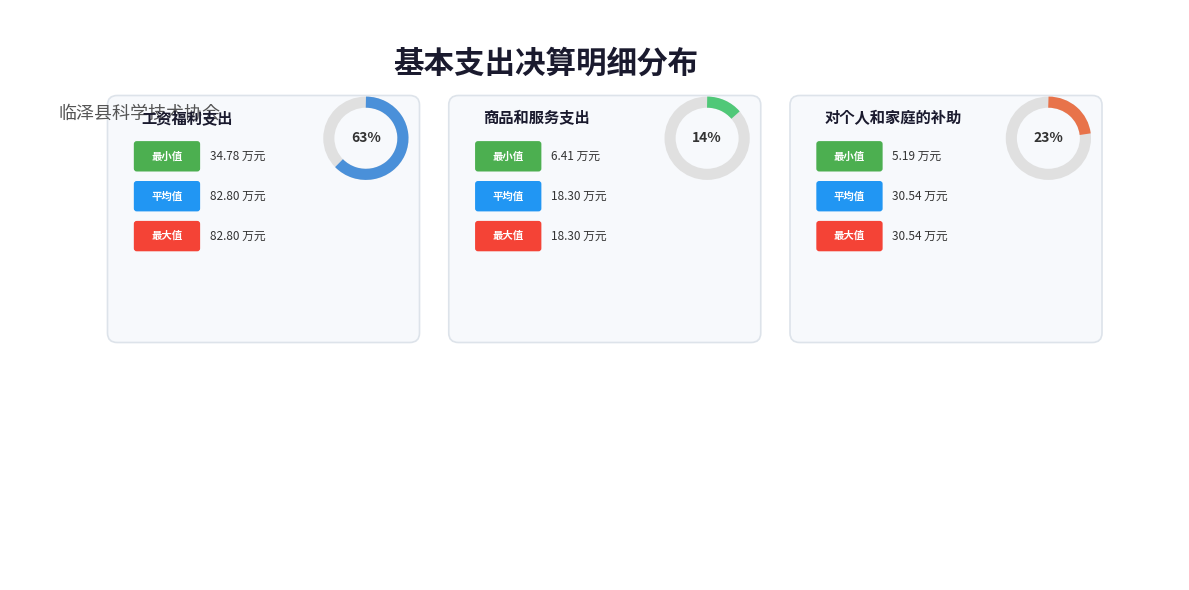

Which slice is the largest?

工资福利支出